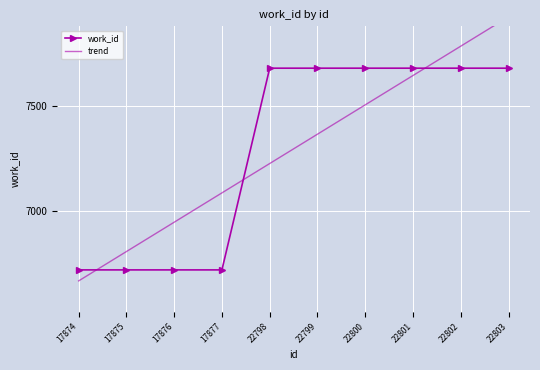

Between 17875 and 22801, which series saw the biggest shift?

work_id